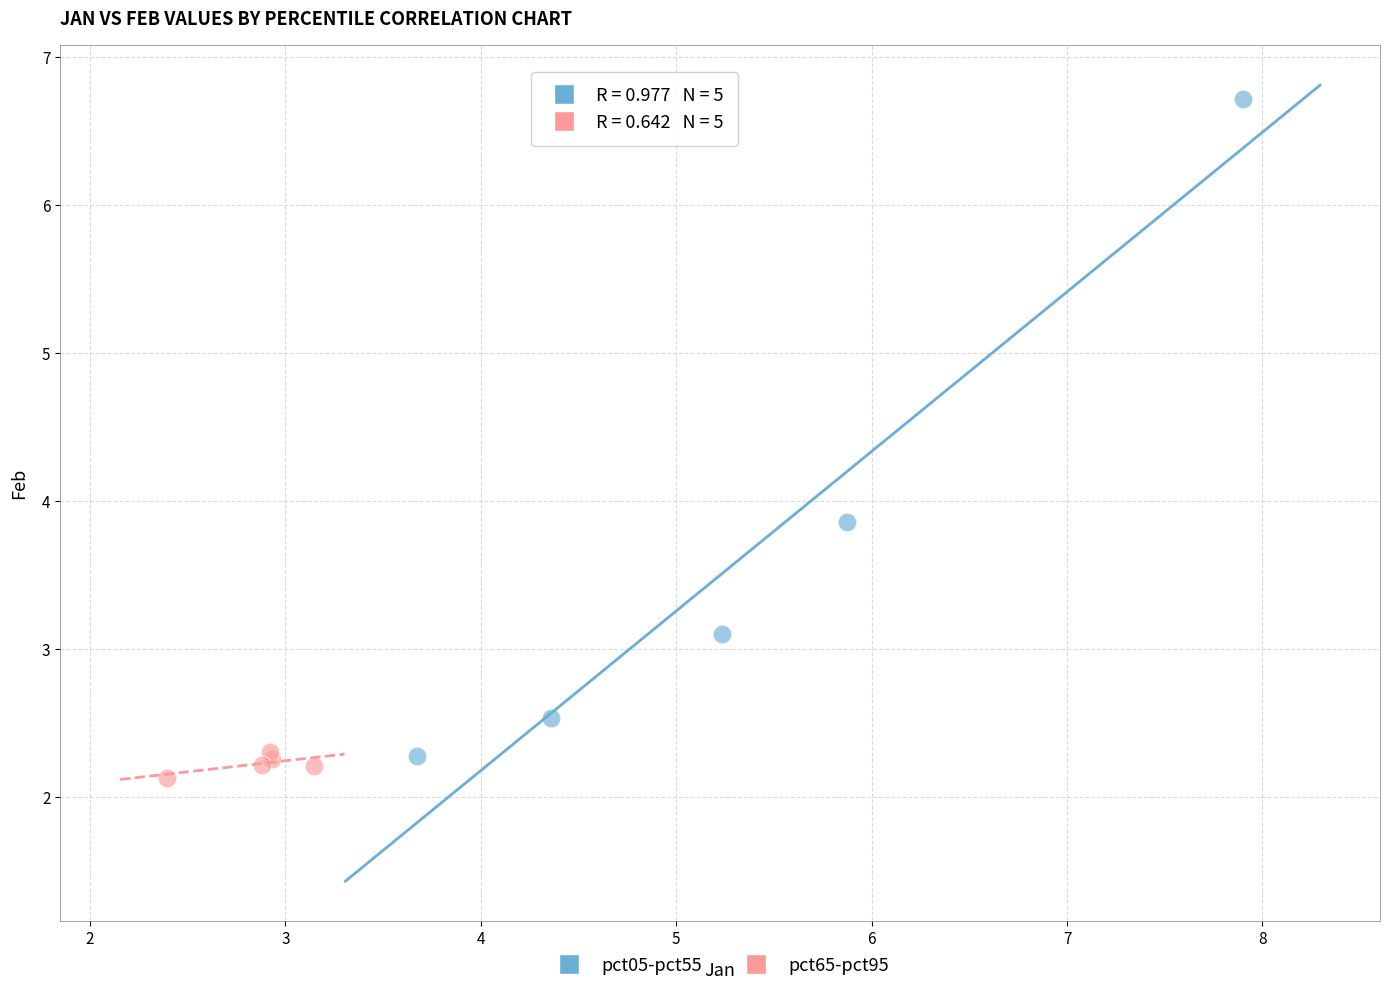

Which series has the largest Y range (max minus min)?

pct05-pct55